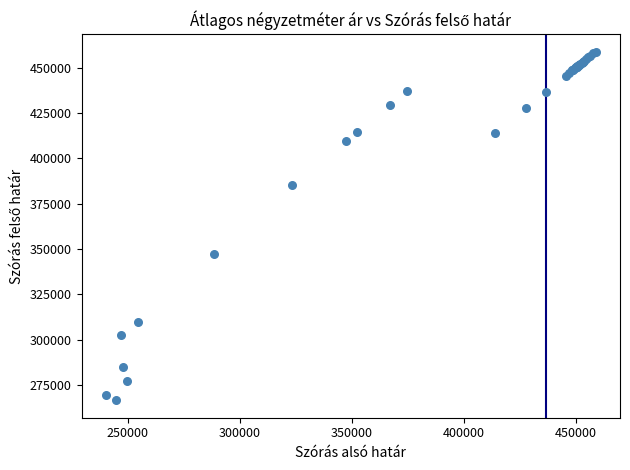

What Y value in the scatter plot is closest to 362742?

347070